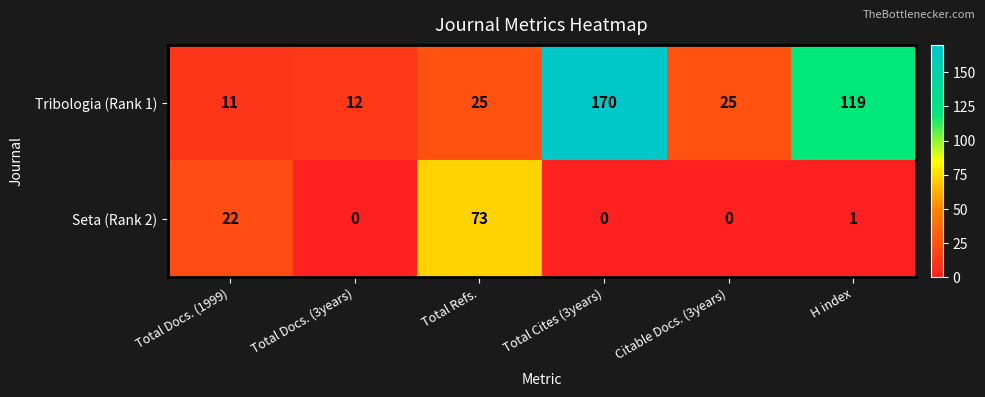

At how many categories does at least one series exceed 28?

3